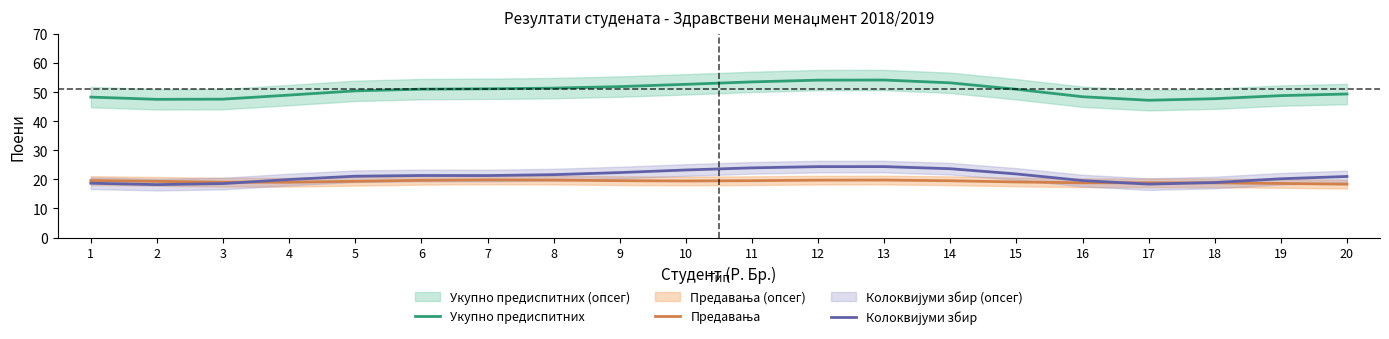

What is the value of the Предавања point at the 4th from the left?

19.0